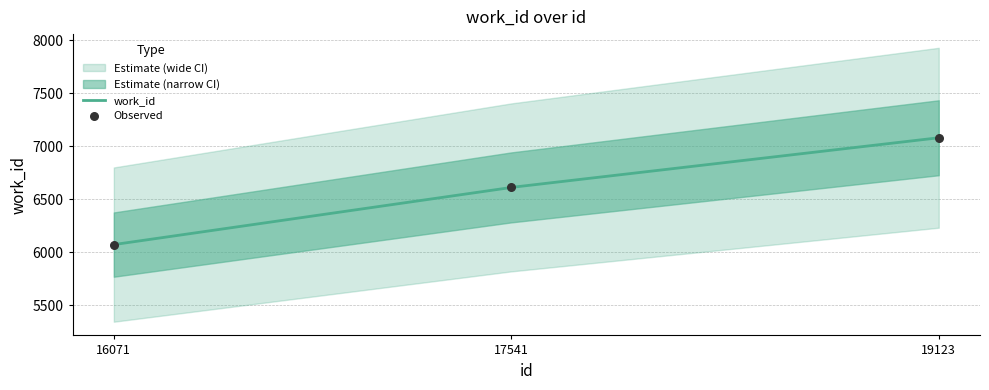

What is the change in value from 17541 to 19123?

+469